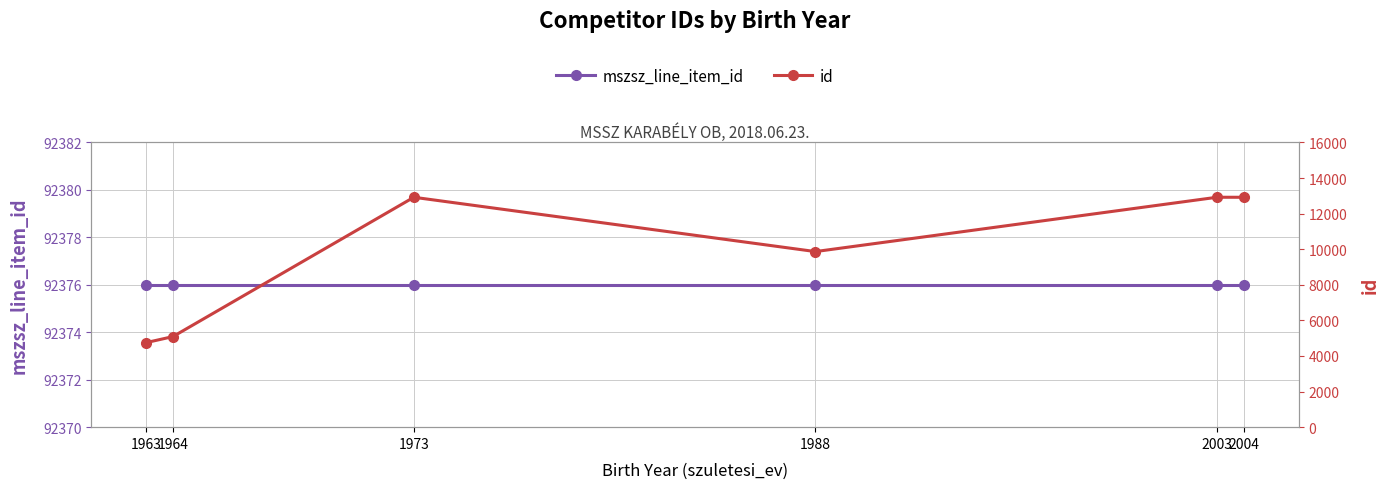

List the series in order of their peak value, lowest first.

id, mszsz_line_item_id